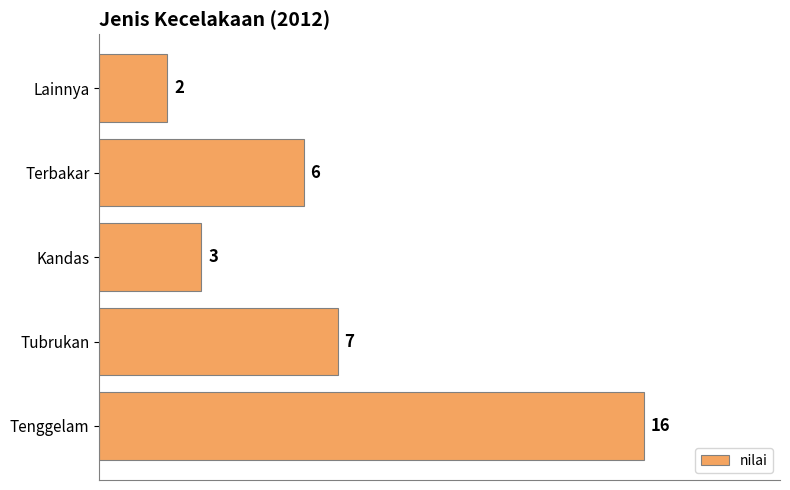

Read the value at Kandas.

3